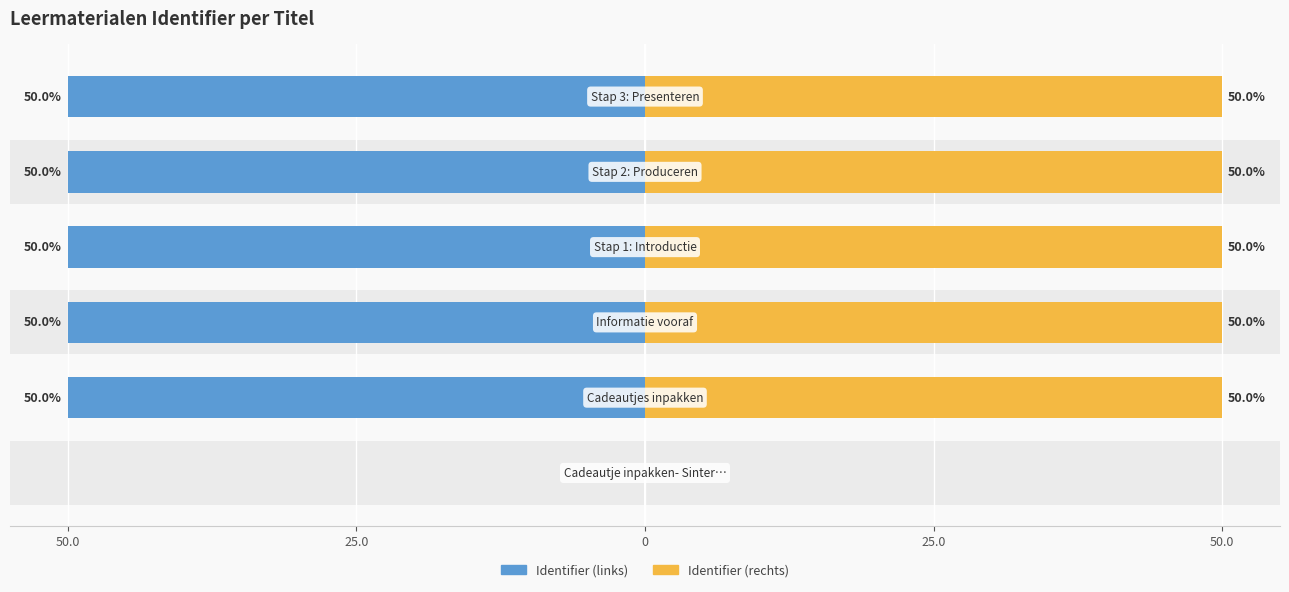

What are all the series names shown in the legend?

Identifier (links), Identifier (rechts)